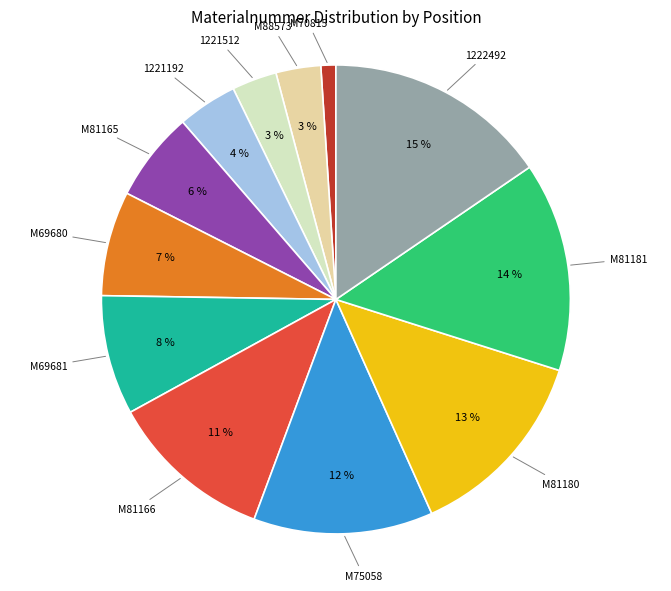

How many segments does this pie chart have?

12